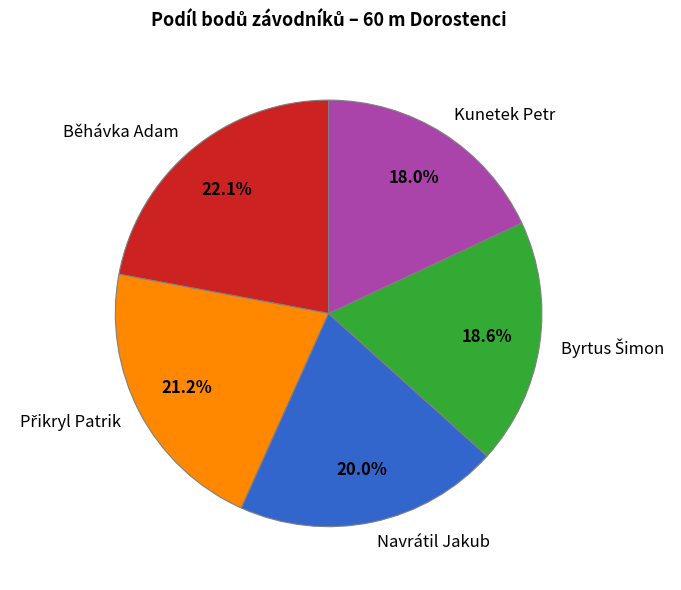

To the nearest percent, what is the difference between the largest and smallest slice percentages?

4%